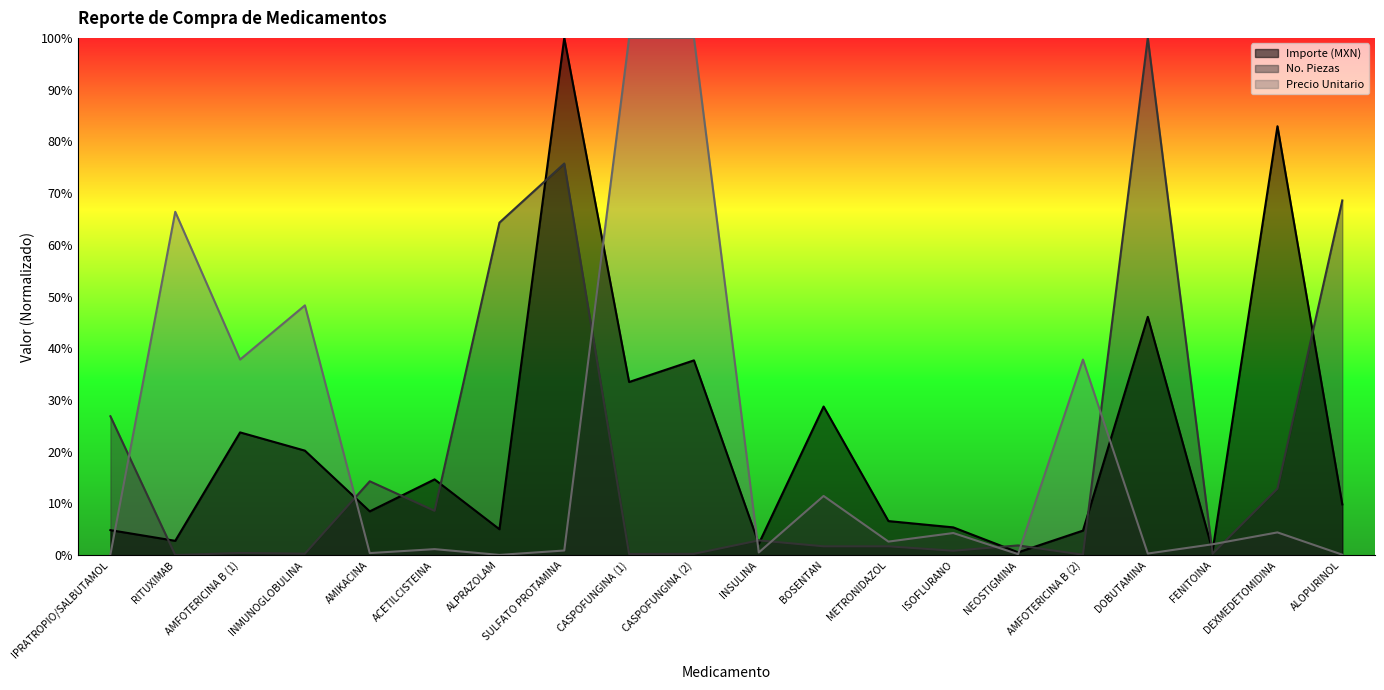

The Precio Unitario series shows 0.1 at BOSENTAN. True or false?

True